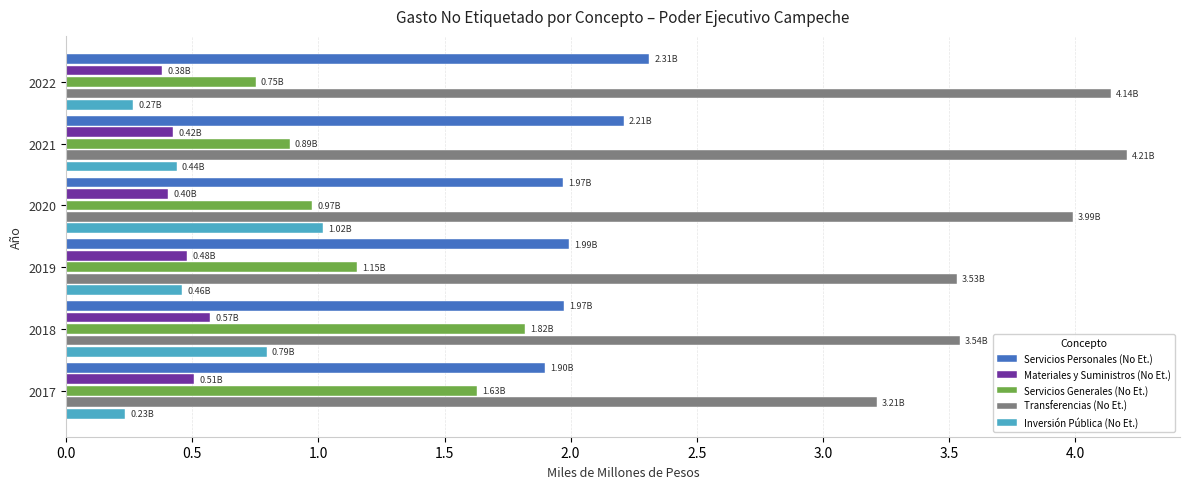

What is the difference between the Servicios Generales (No Et.) values at 2017 and 2020?

0.7